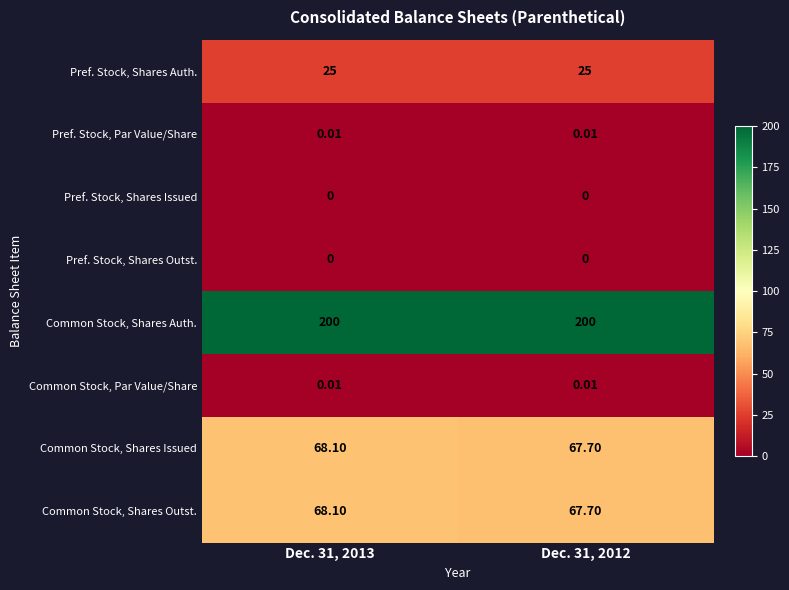

Is the value of Pref. Stock, Shares Issued at Dec. 31, 2013 greater than the value of Common Stock, Shares Issued at Dec. 31, 2013?

No